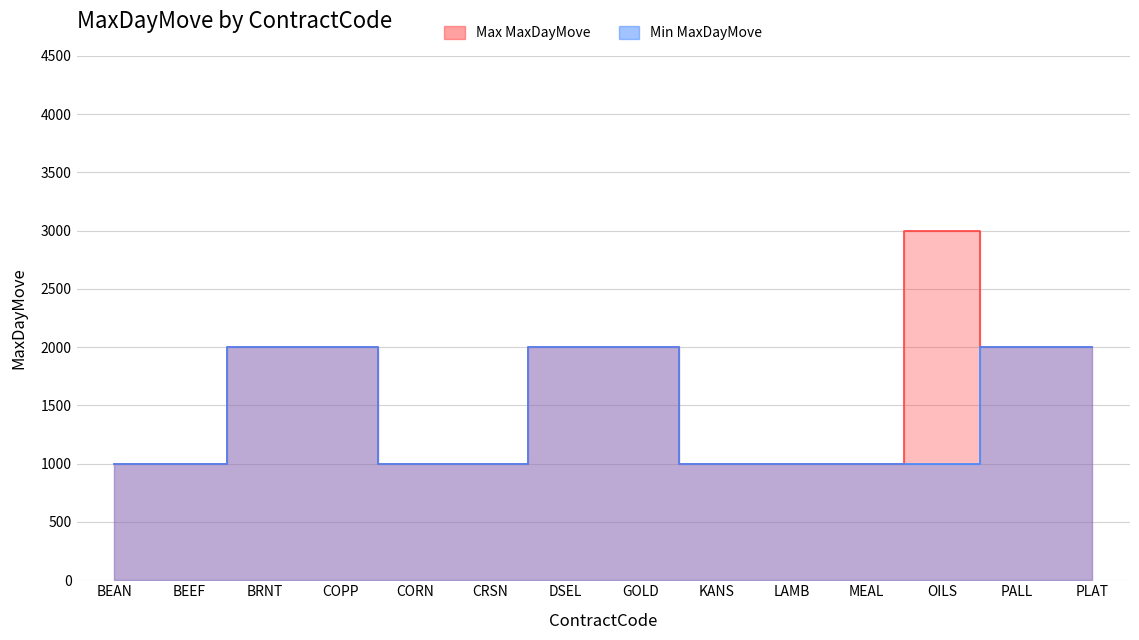

At which category is the sum across all series the highest?

BRNT